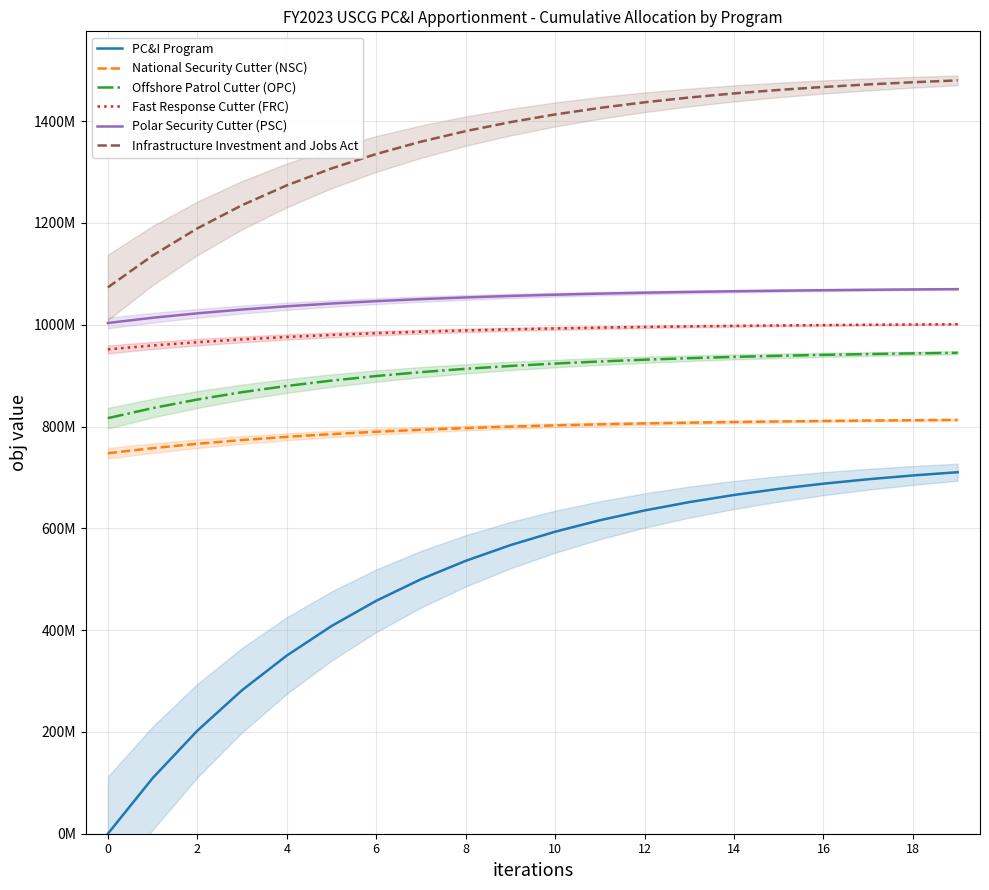

At which label does Offshore Patrol Cutter (OPC) first exceed 923677130?

10